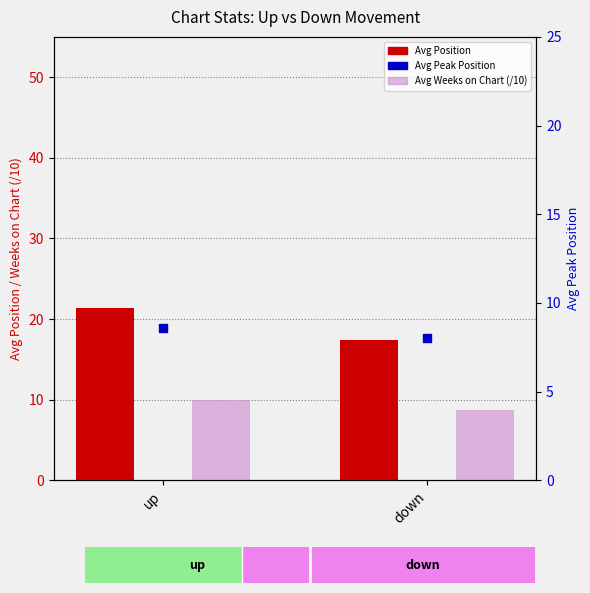

Which series has the largest total across all categories?

Avg Position